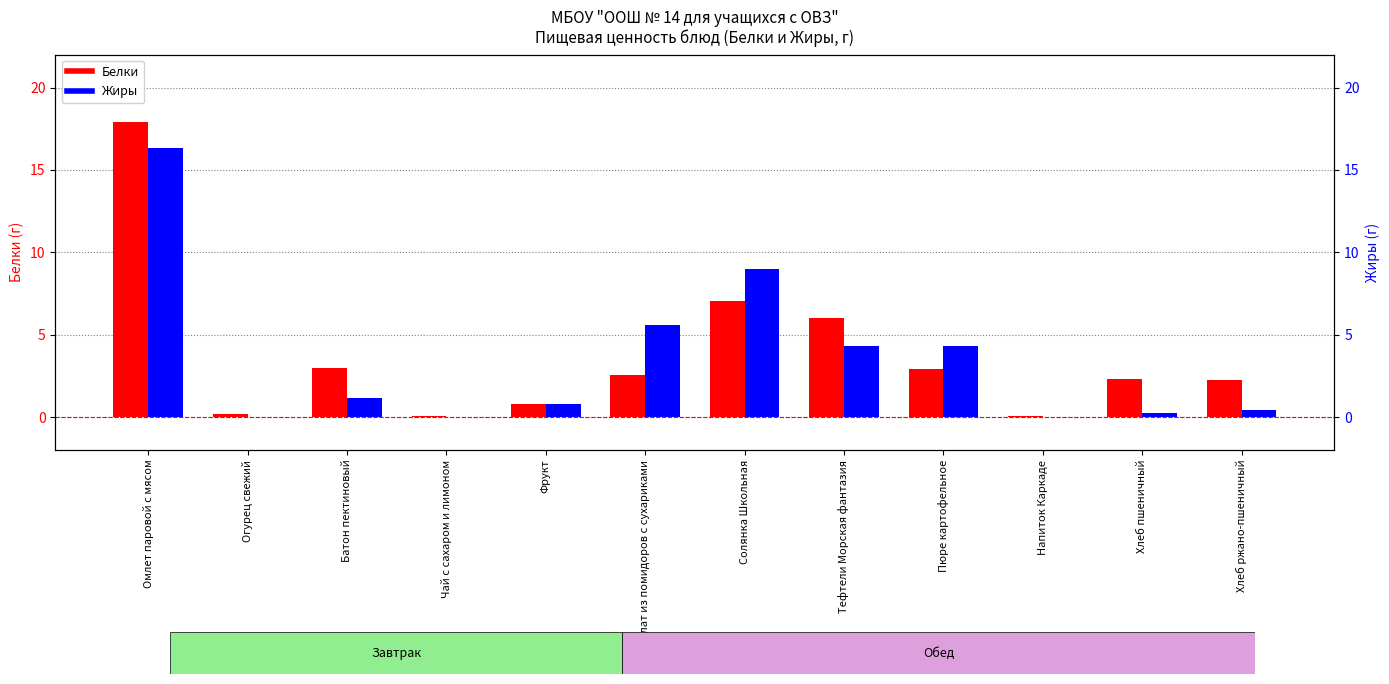

Which has a higher value, Напиток Каркаде or Огурец свежий?

Огурец свежий